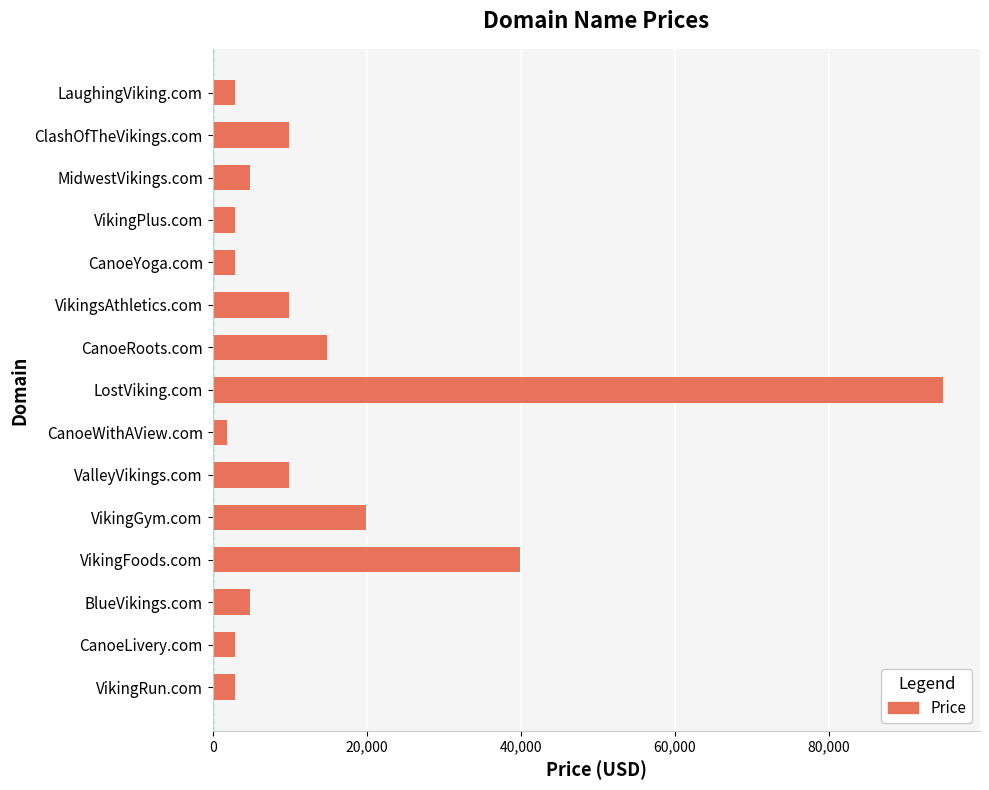

What is the difference between the second highest and second lowest values?

37000